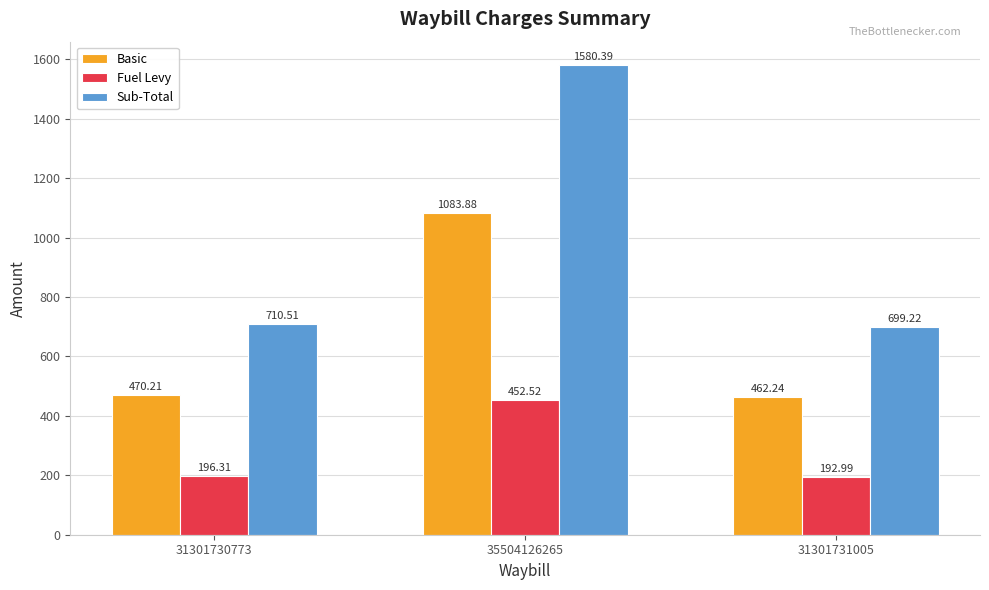

Where does the Sub-Total series first go above 710?

31301730773